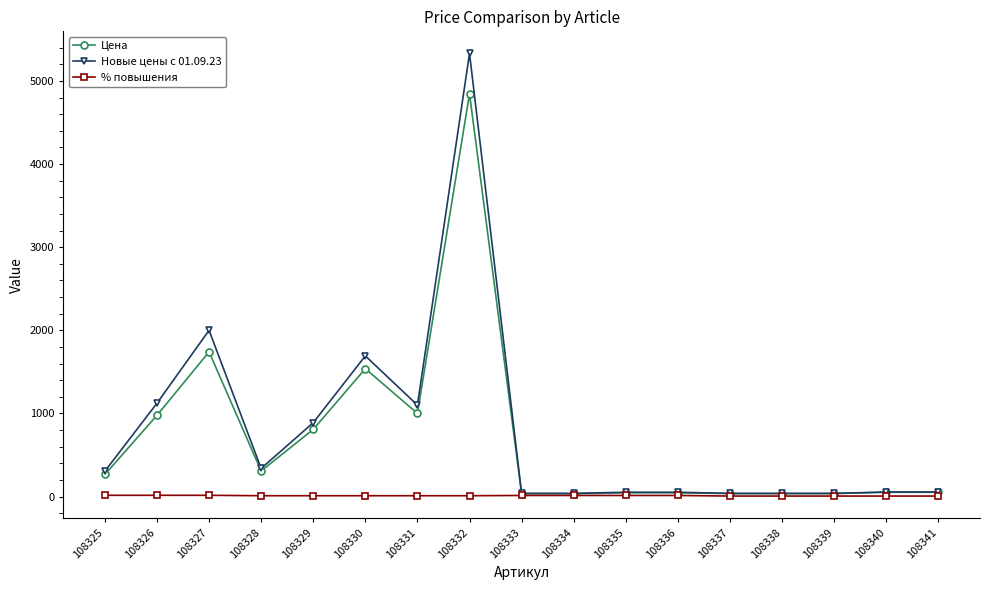

Is the value of Цена at 108331 greater than the value of % повышения at 108327?

Yes